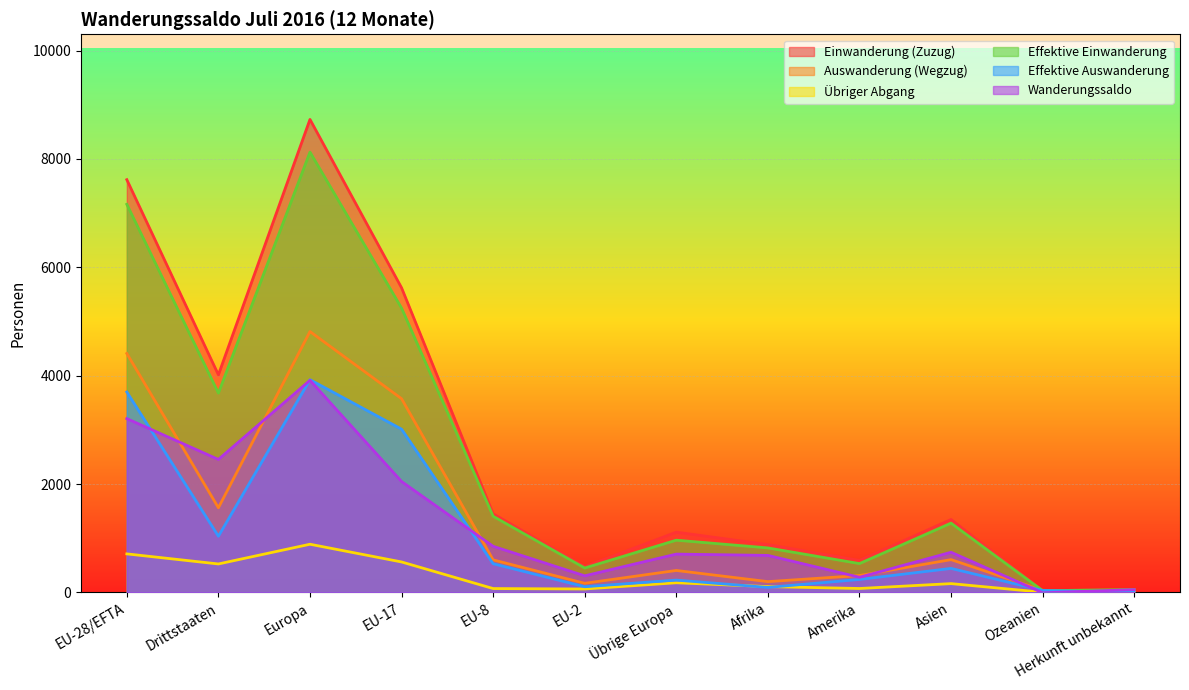

True or false: Einwanderung (Zuzug) and Effektive Einwanderung cross at least once.

False